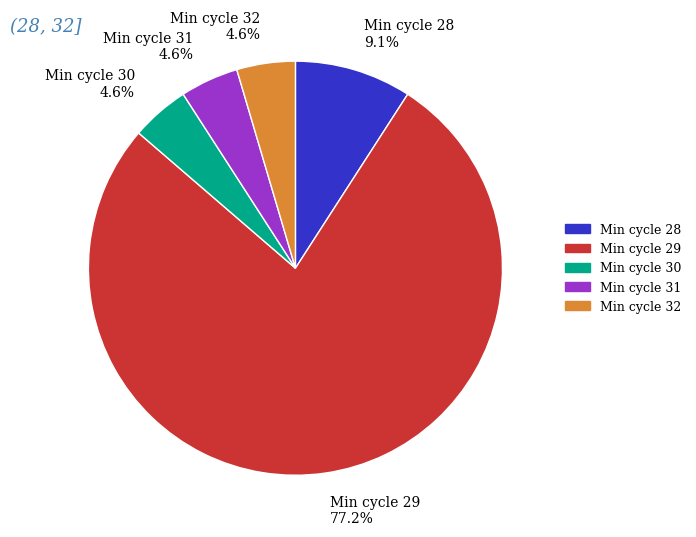

How many segments does this pie chart have?

5